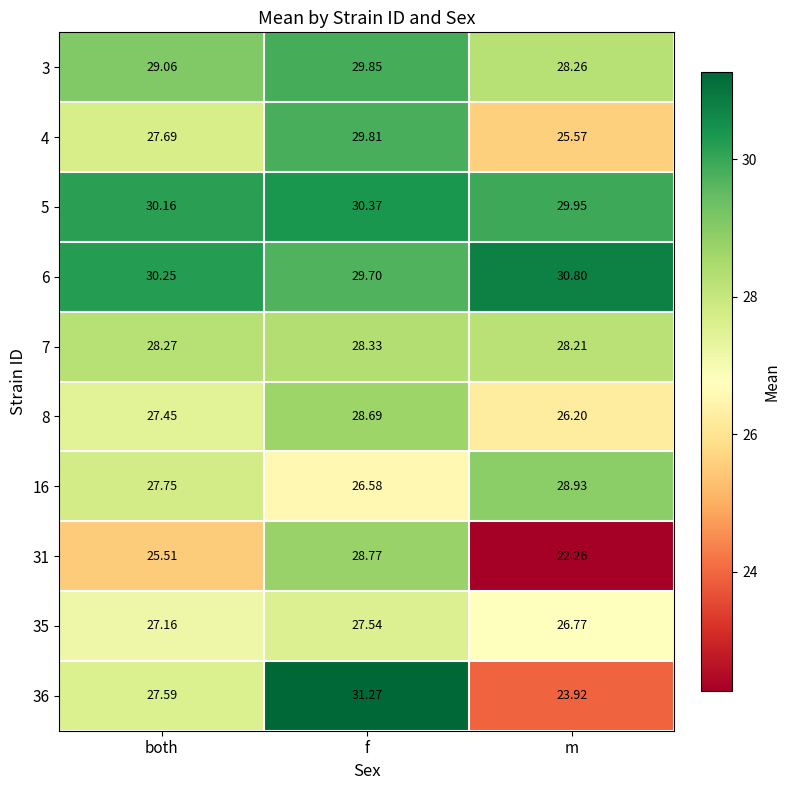

Which label corresponds to the smallest value in the chart?

m